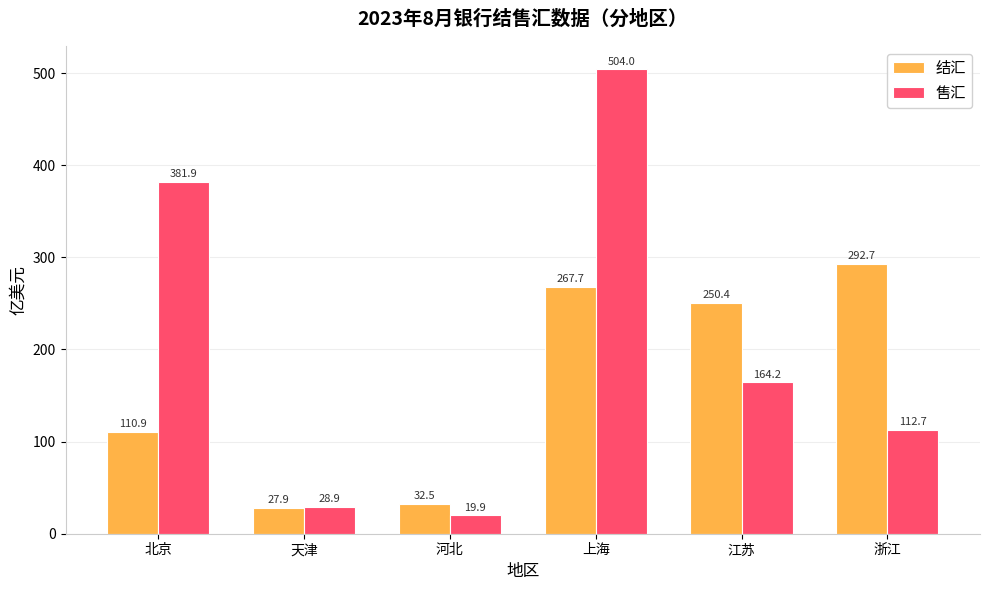

What position from the left is 上海?

4